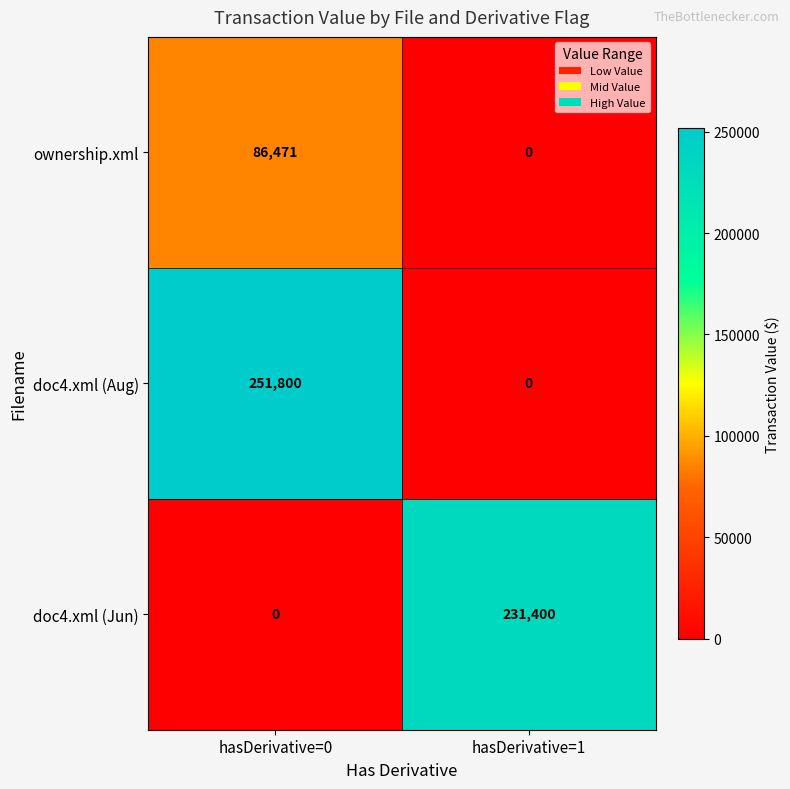

Which series has the widest spread of values?

doc4.xml (Aug)